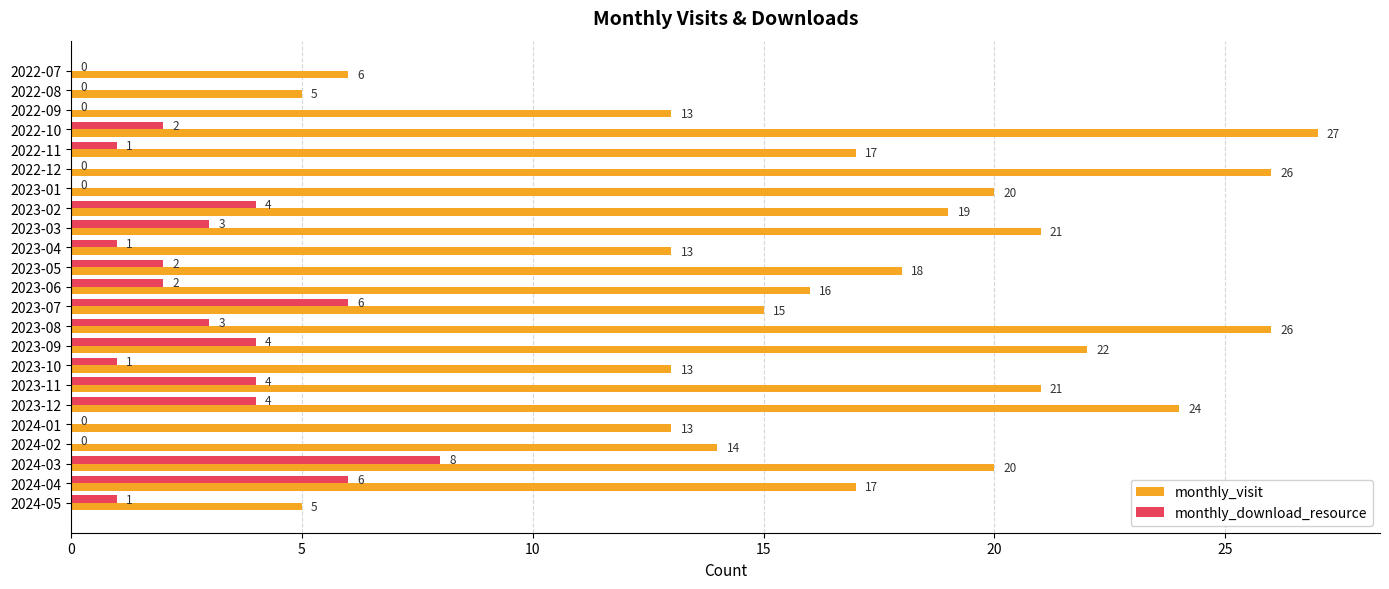

What is the total value across all series at 2024-02?

14